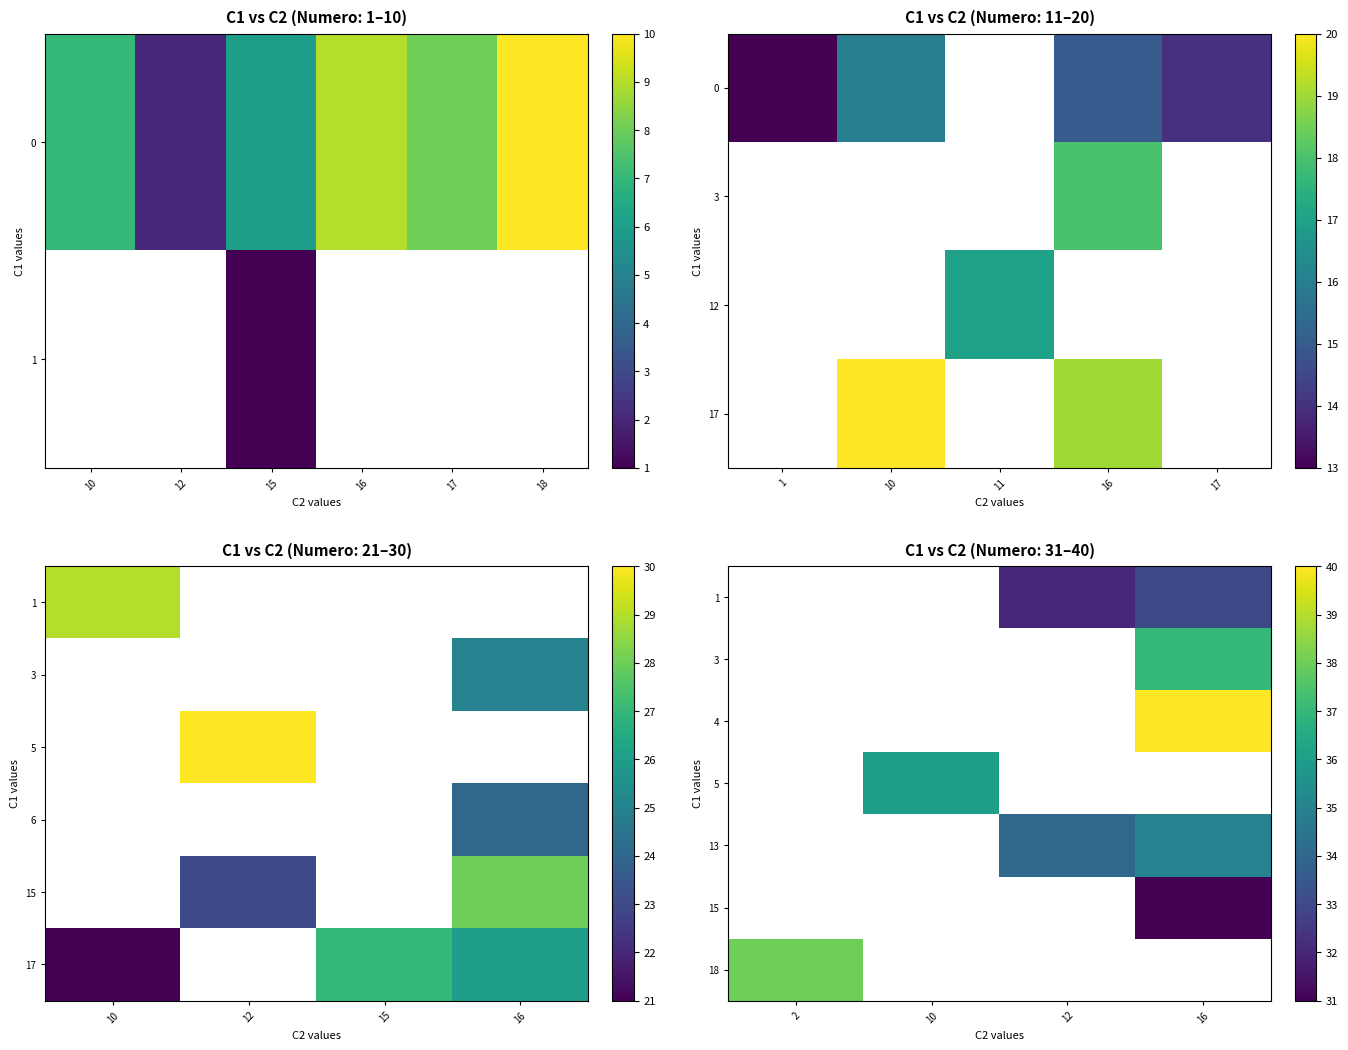

True or false: 3 has a value of 12.3 at 16.

False